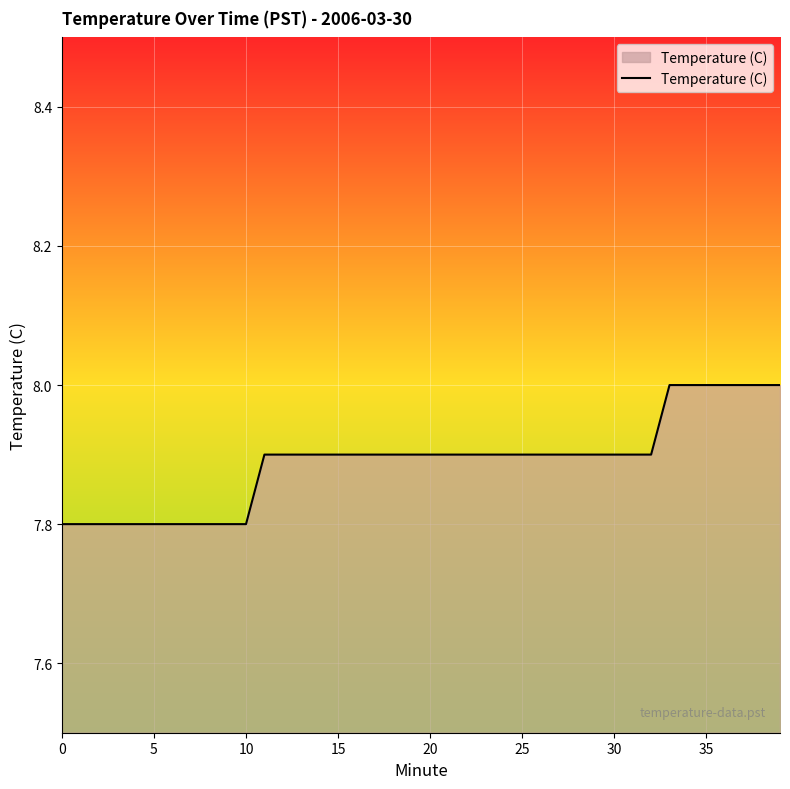

What is the smallest value displayed?

7.8